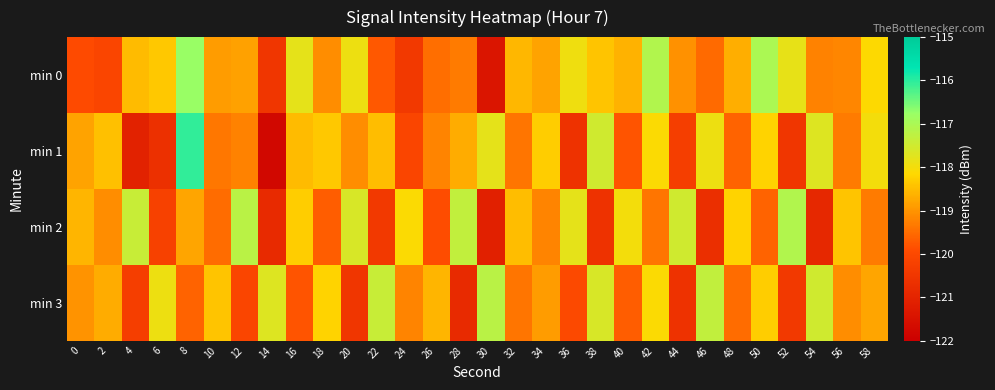

Rank the series by their maximum value, from highest to lowest.

min 1, min 0, min 2, min 3